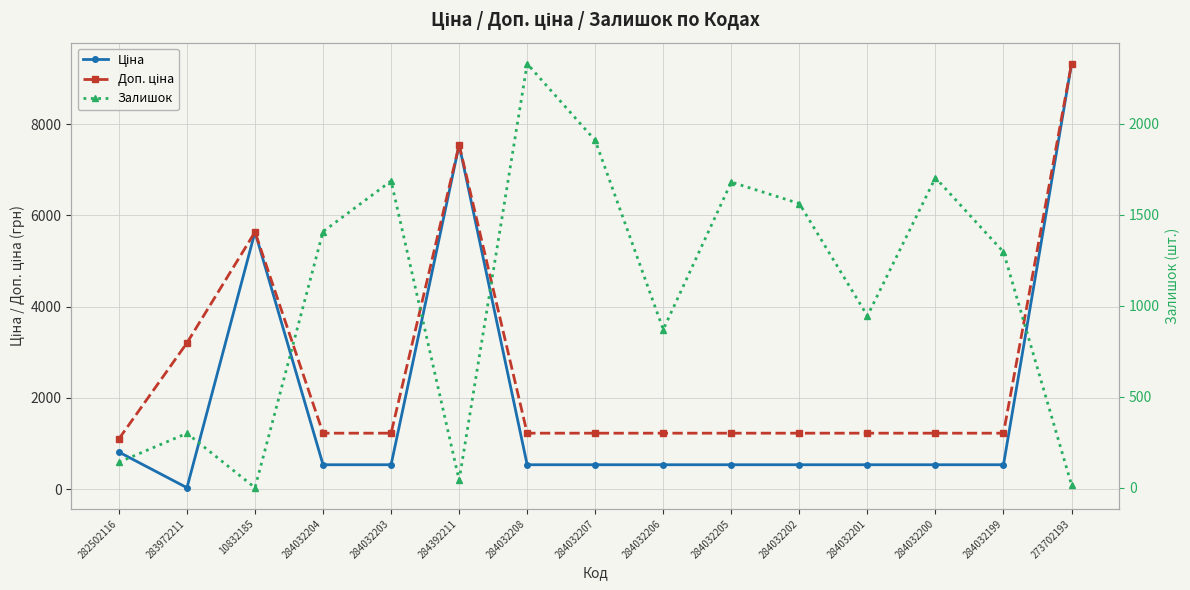

How many lines are shown in the chart?

3